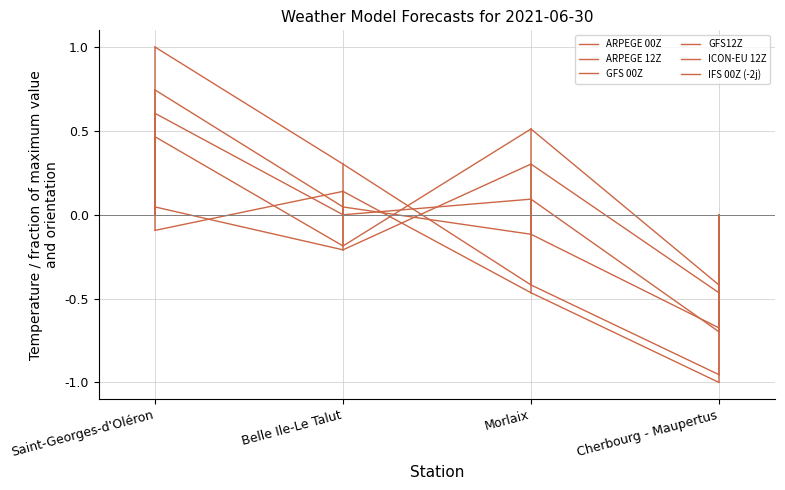

Is this an area chart (filled region under the line)?

No